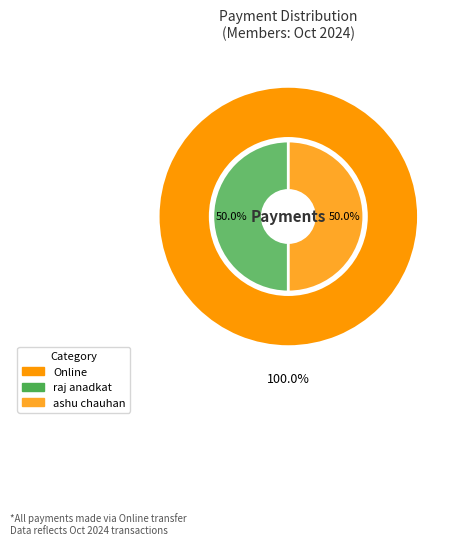

Does raj anadkat (YDL-1462232) account for over 50% of the chart?

No